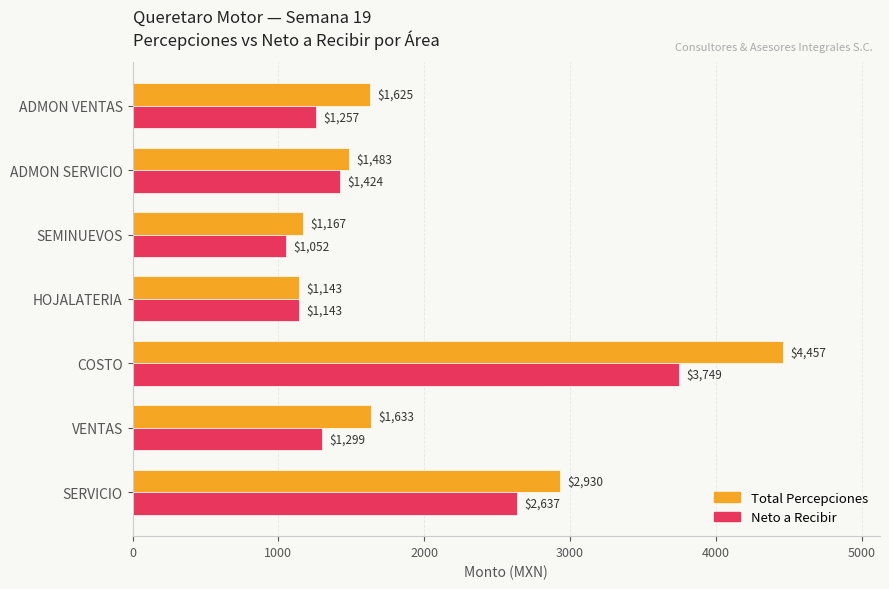

Is the value of Total Percepciones at VENTAS greater than the value of Neto a Recibir at VENTAS?

Yes